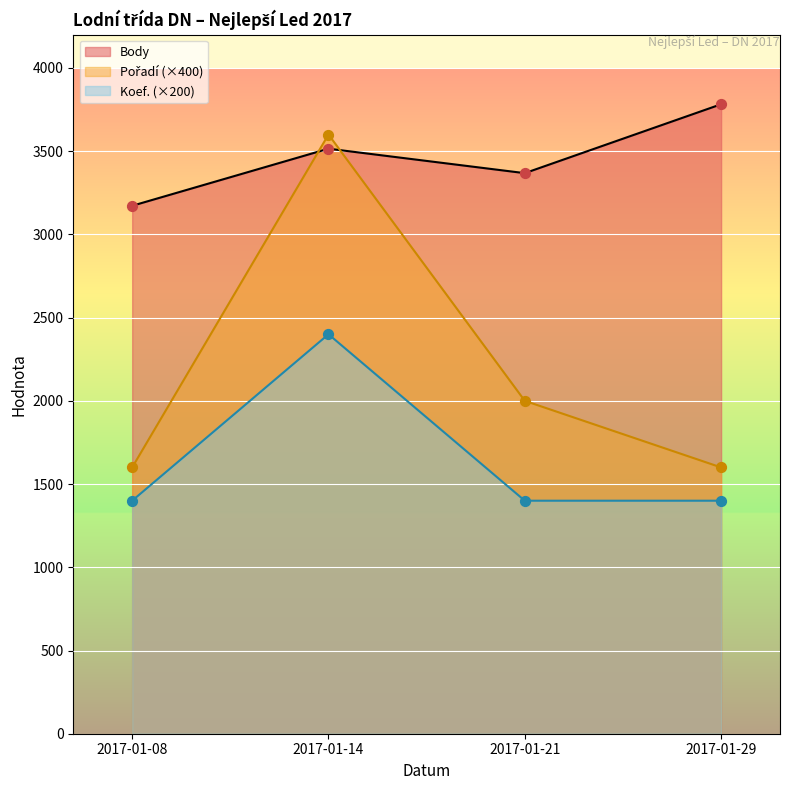

What is the total value across all series at 2017-01-21?

6768